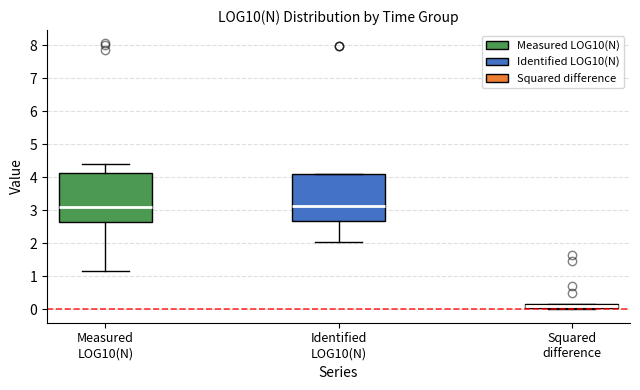

Where is the lower edge of the box for Identified LOG10(N) on the y-axis? The values are not printed on the chart, so give them approximately, as read against the axis.

2.7